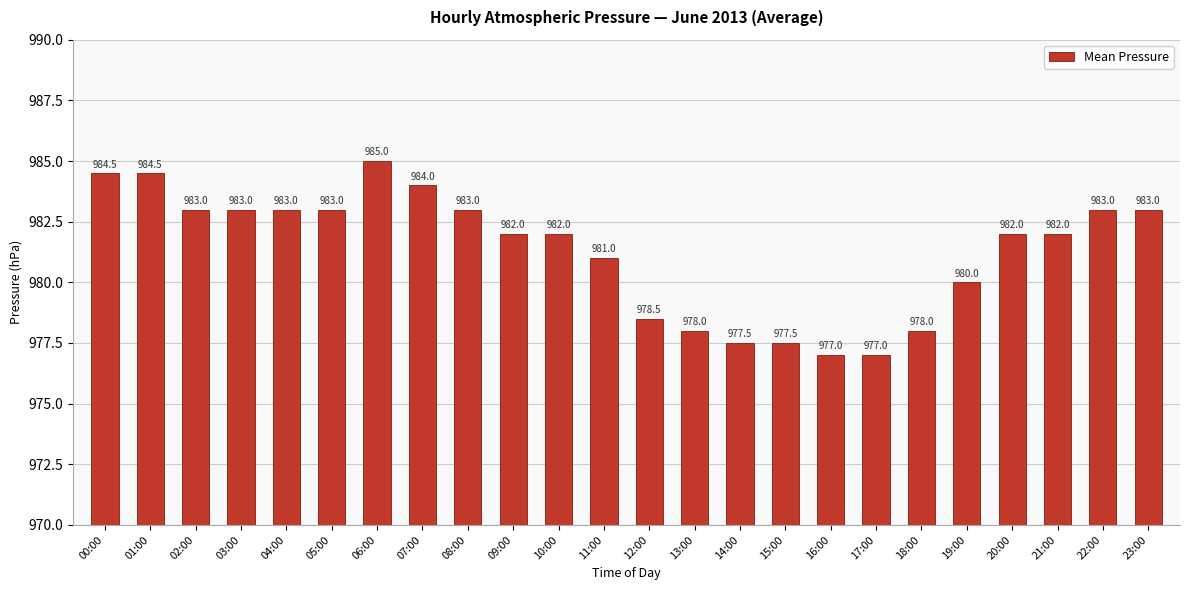

How many distinct data groups are displayed?

1